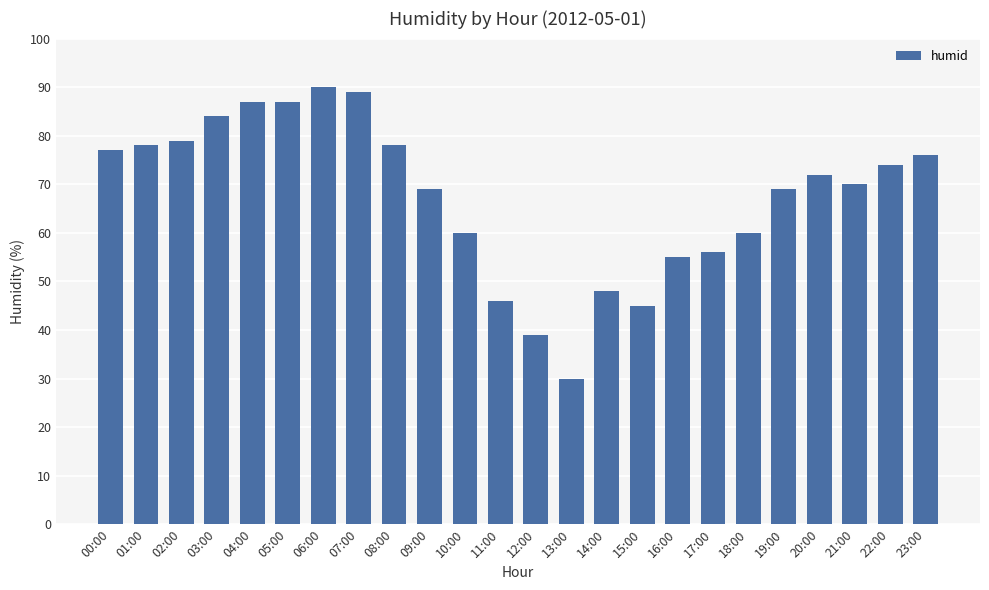

Count the number of data series in this chart.

1